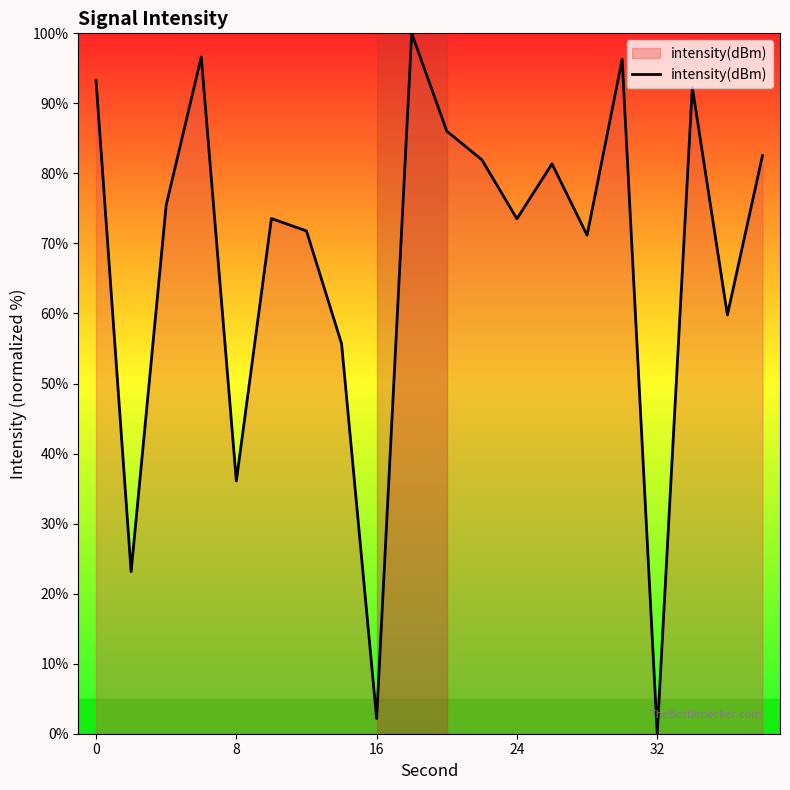

Reading left to right, what are all the values shown in this chart?

93.3	23.1	75.5	96.6	36.1	73.6	71.8	55.7	2.2	100.0	86.0	81.9	73.5	81.4	71.2	96.3	0.0	92.3	59.8	82.5